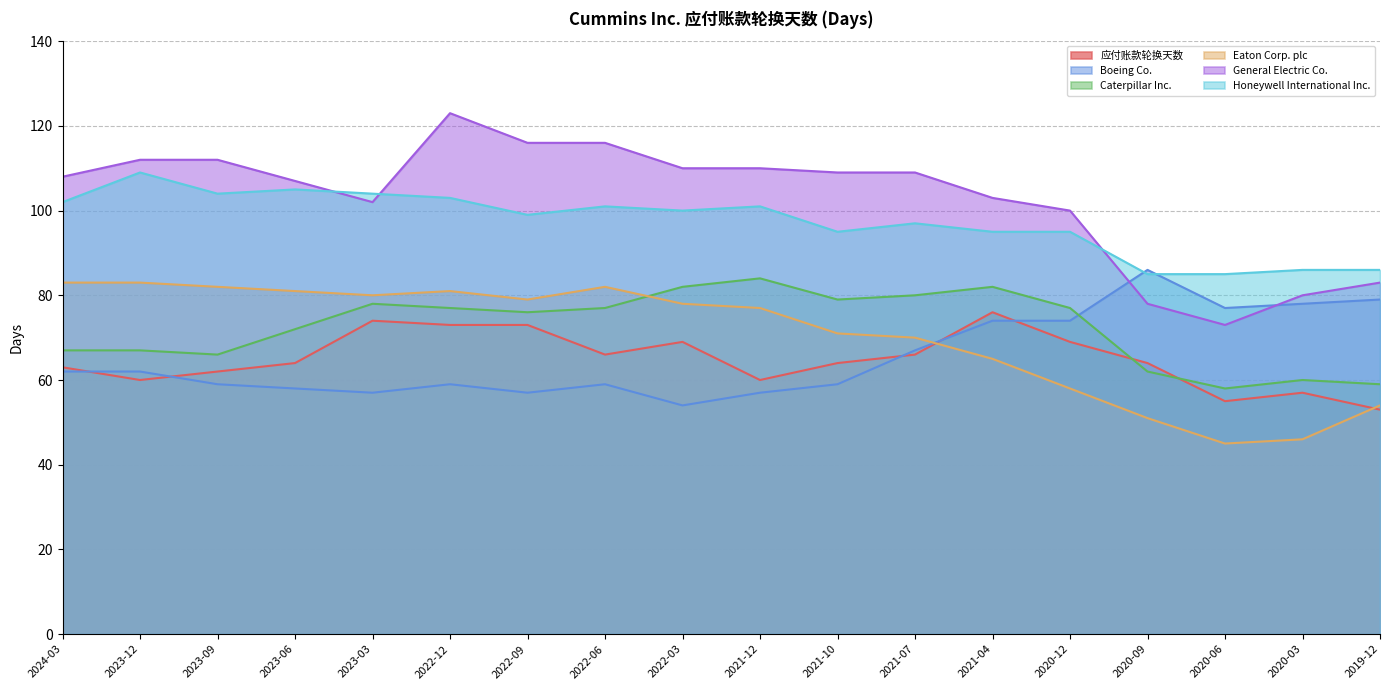

Does the chart display data point markers on the line(s)?

No